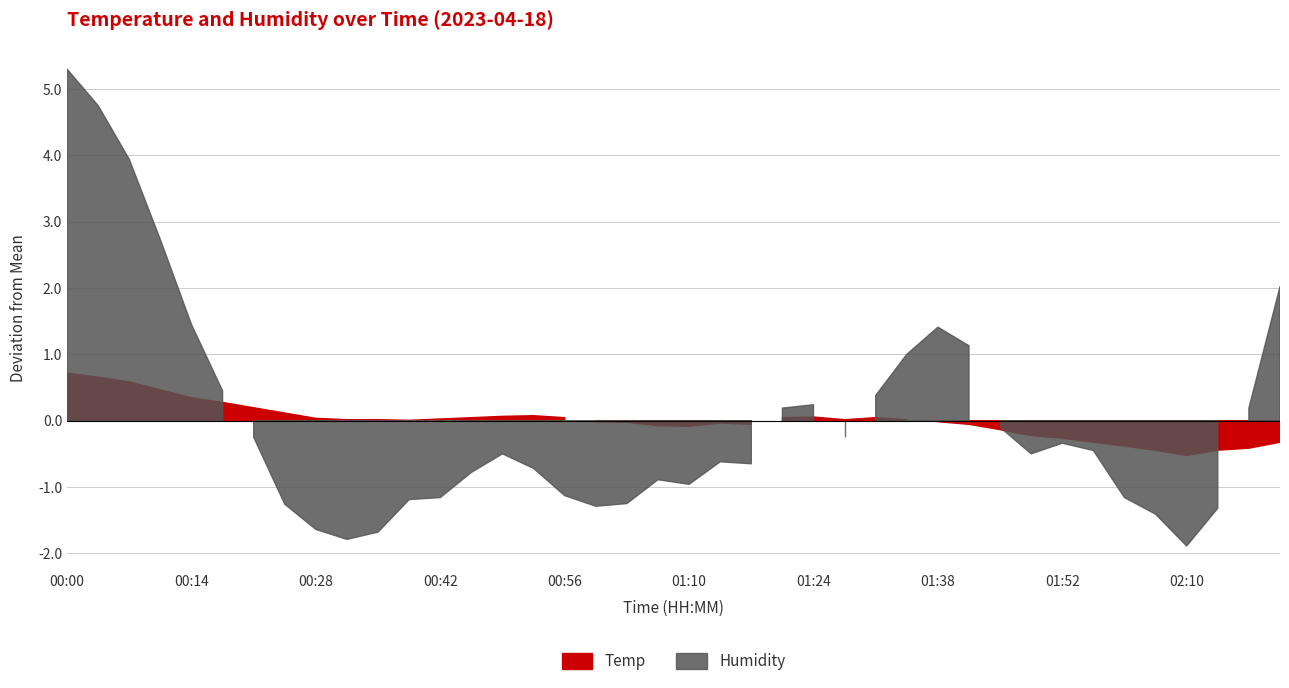

At which label does Temp reach its peak?

00:00